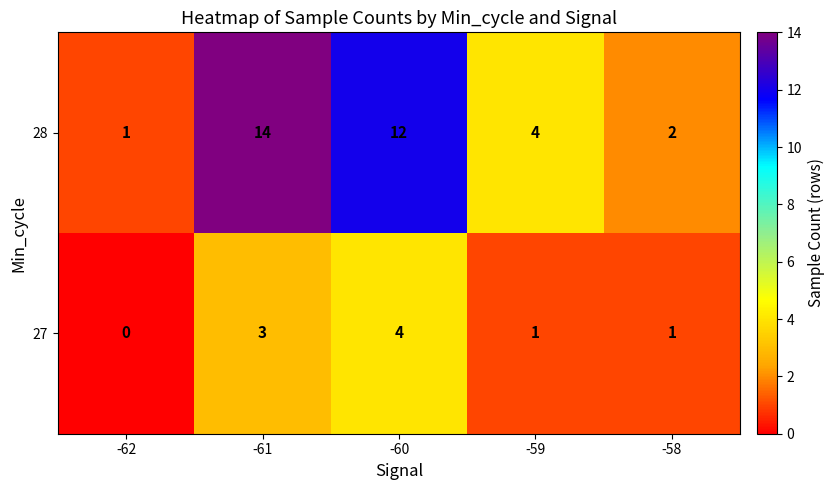

Reading left to right, list all the values displayed in this chart.

28: -62=1	-61=14	-60=12	-59=4	-58=2
27: -62=0	-61=3	-60=4	-59=1	-58=1